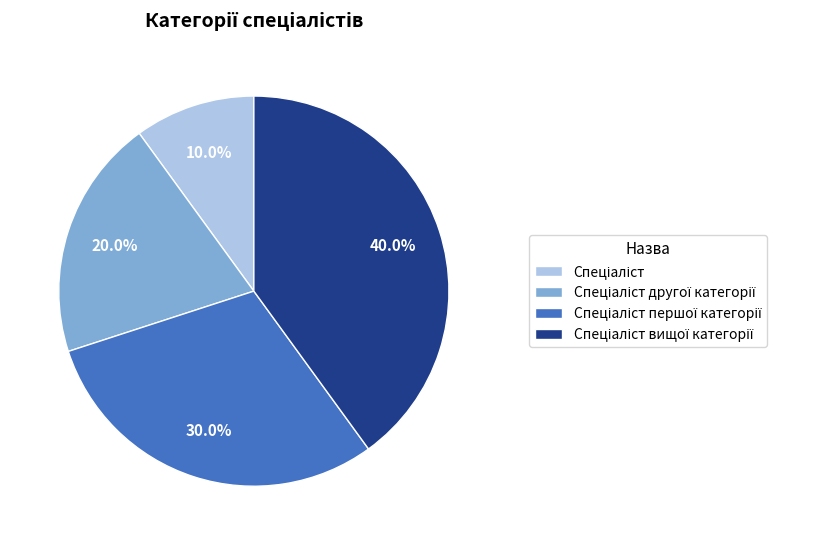

Does any single category account for the majority?

No